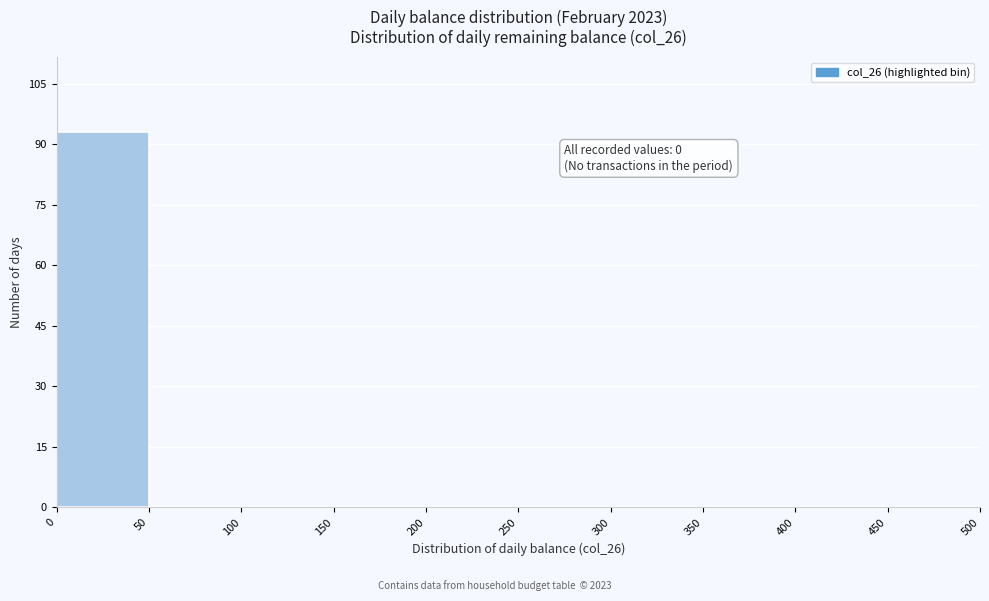

Which range on the x-axis has the tallest bar?

0 to 50